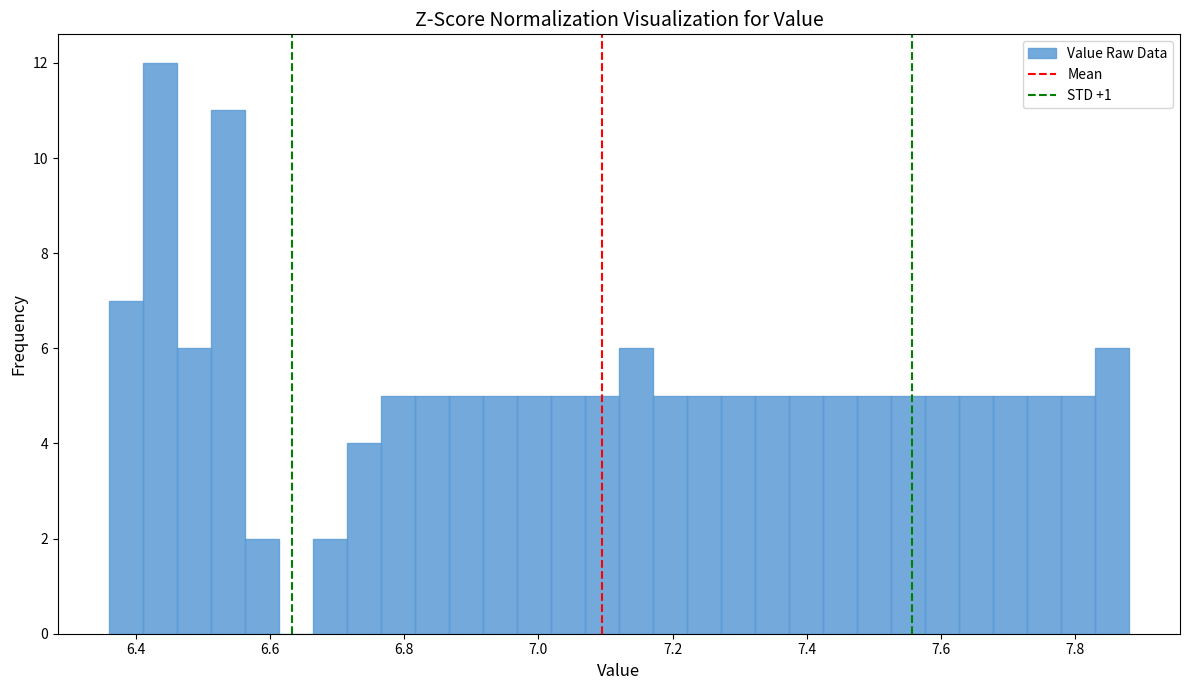

Read against the x-axis, roughly where is the centre of the tallest bar?

6.44